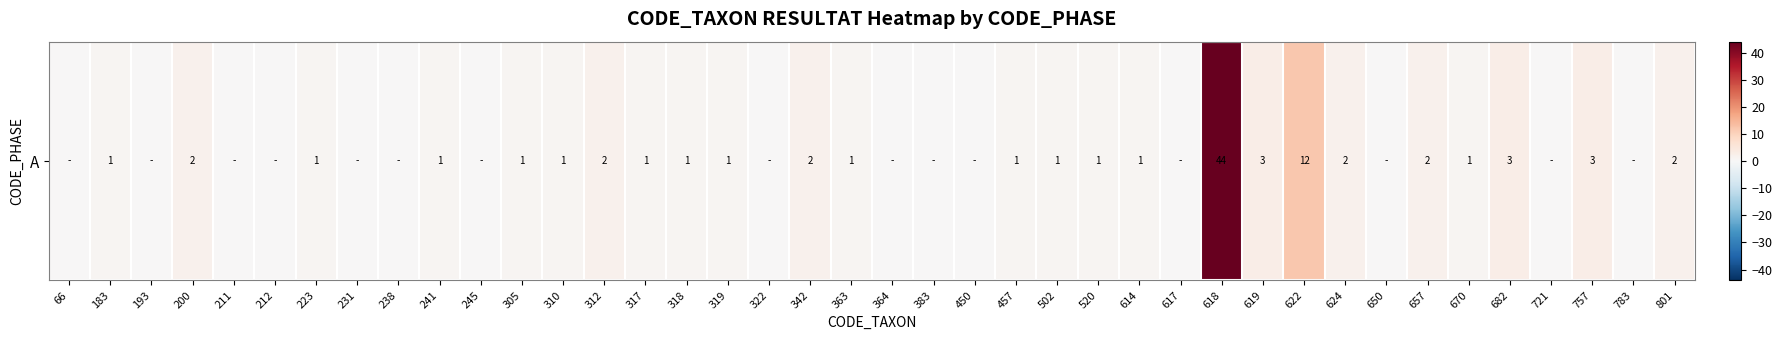

What is the average value?

2